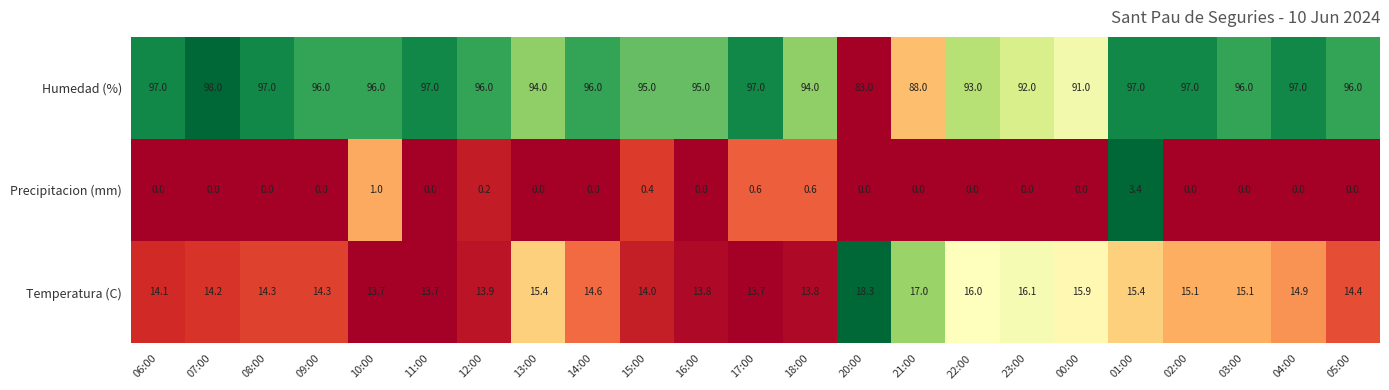

What is the difference between the highest and lowest values at 20:00?

83.0